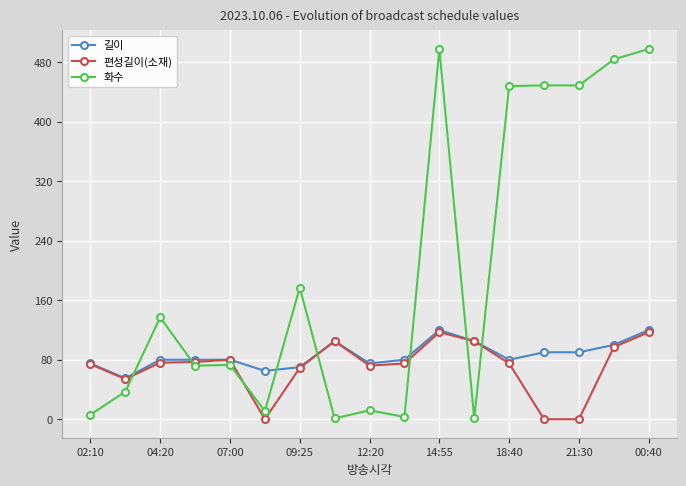

Which series has the largest range (max minus min)?

화수